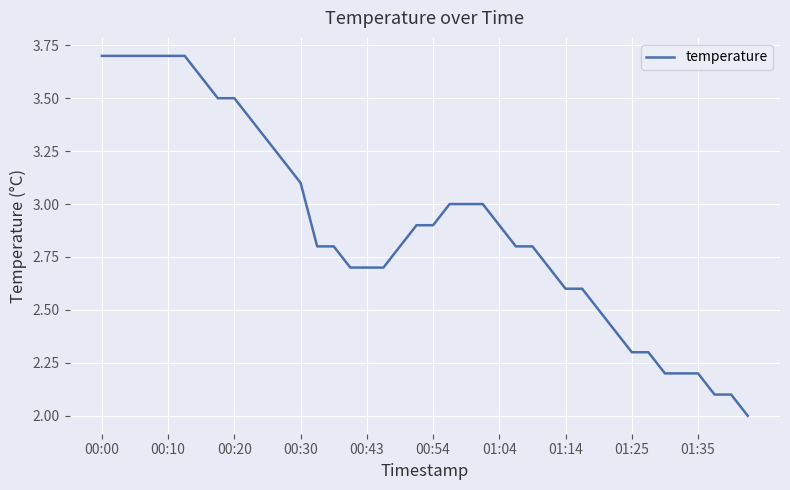

How many lines are shown in the chart?

1